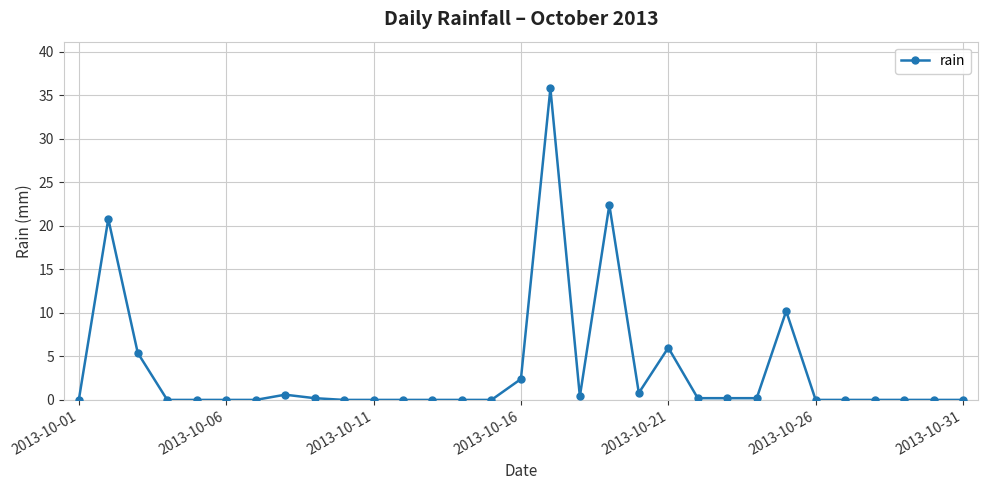

True or false: there are more than 1 points higher than both neighbors.

True